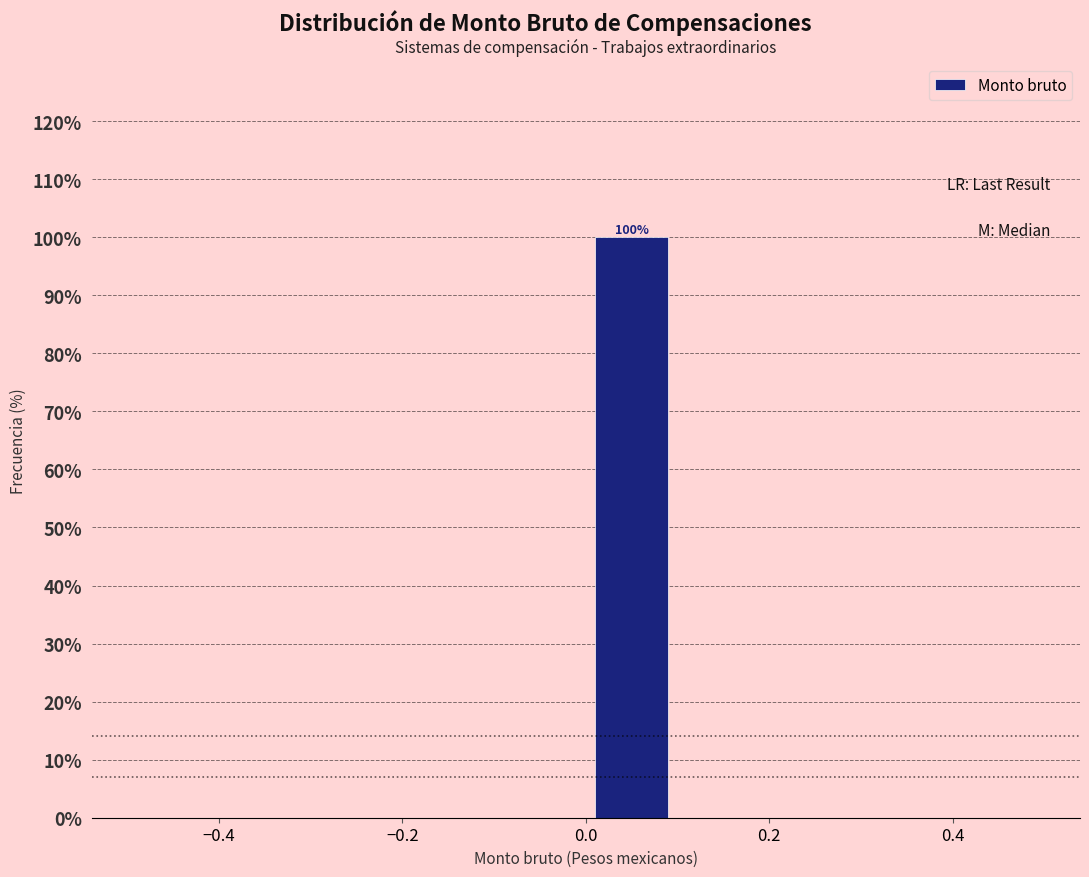

Over which range of the x-axis is the bar tallest?

0.0 to 0.1